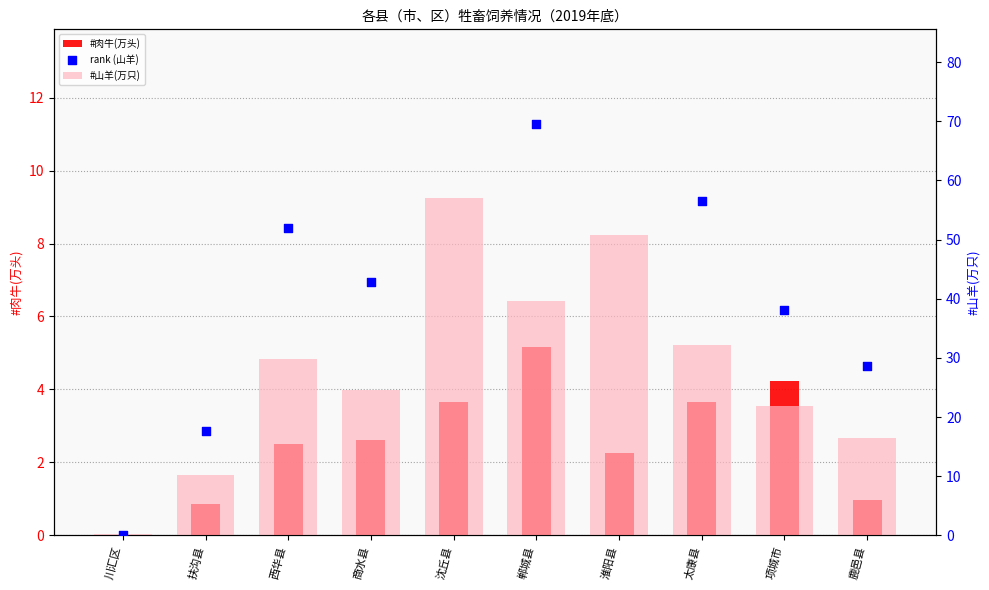

Which series reaches the maximum Y coordinate?

rank (山羊)